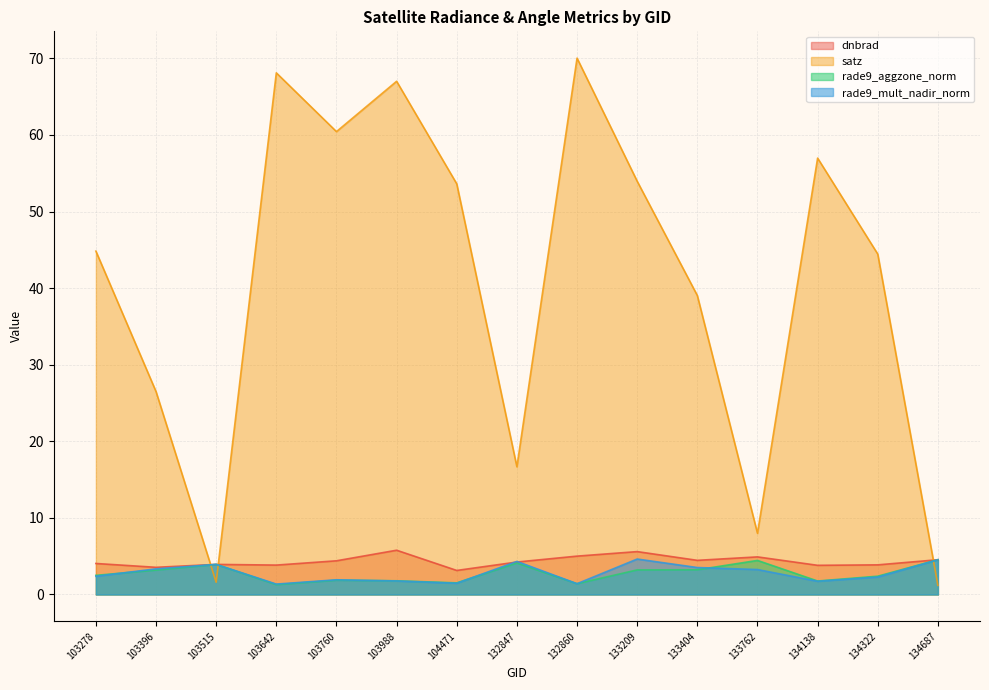

Does the chart have visible grid lines?

Yes